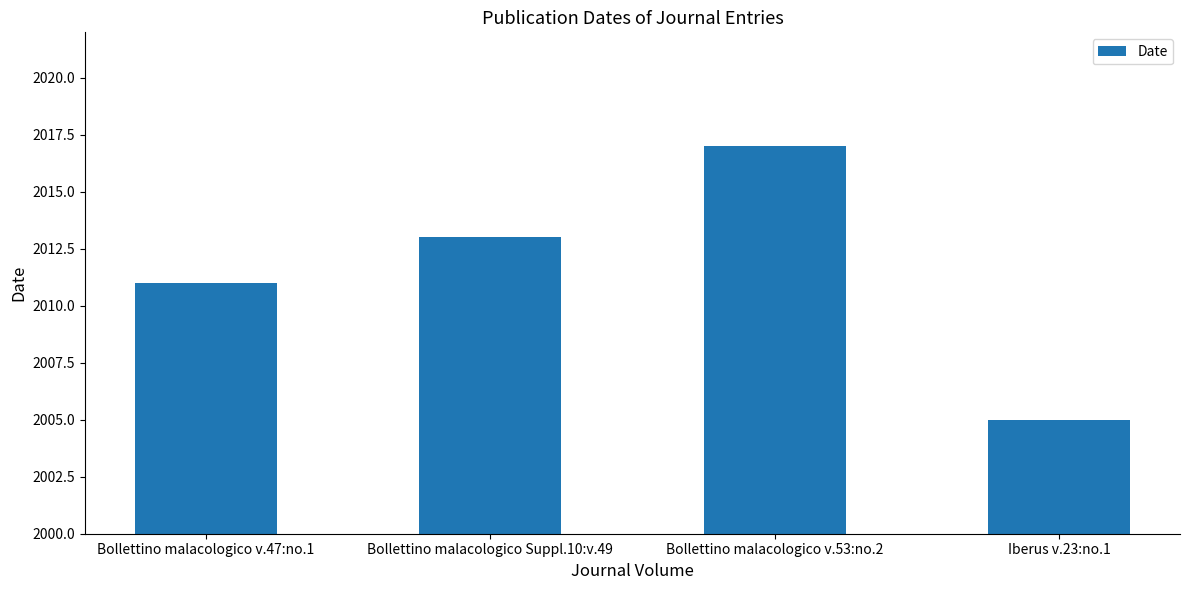

What is the greatest value displayed?

2017